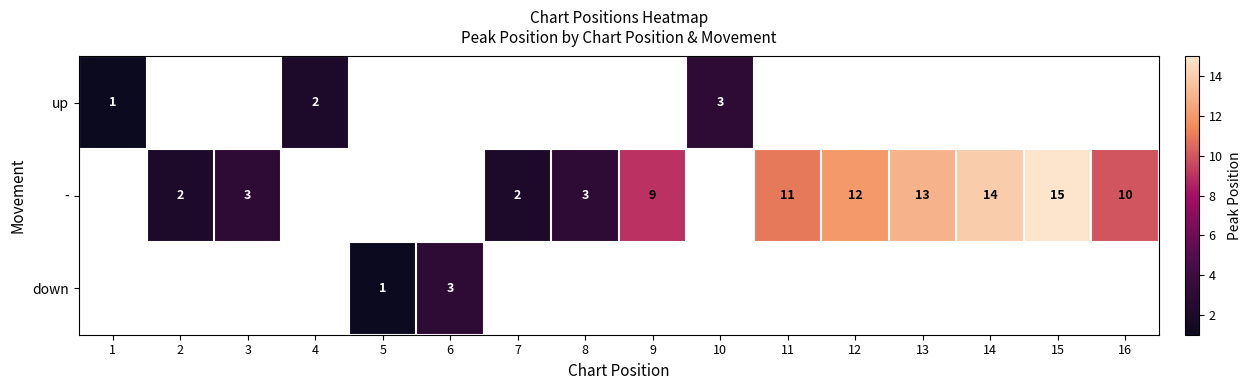

The up series shows 2 at 1. True or false?

False